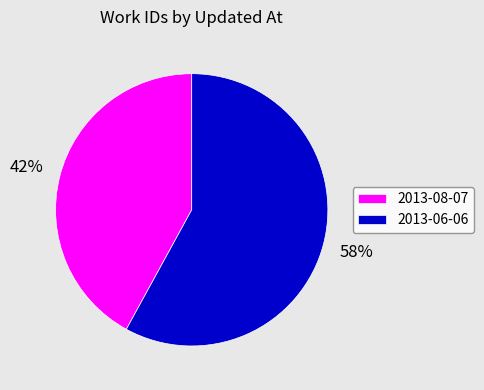

What percentage is the 2013-08-07 slice, to the nearest percent?

42%